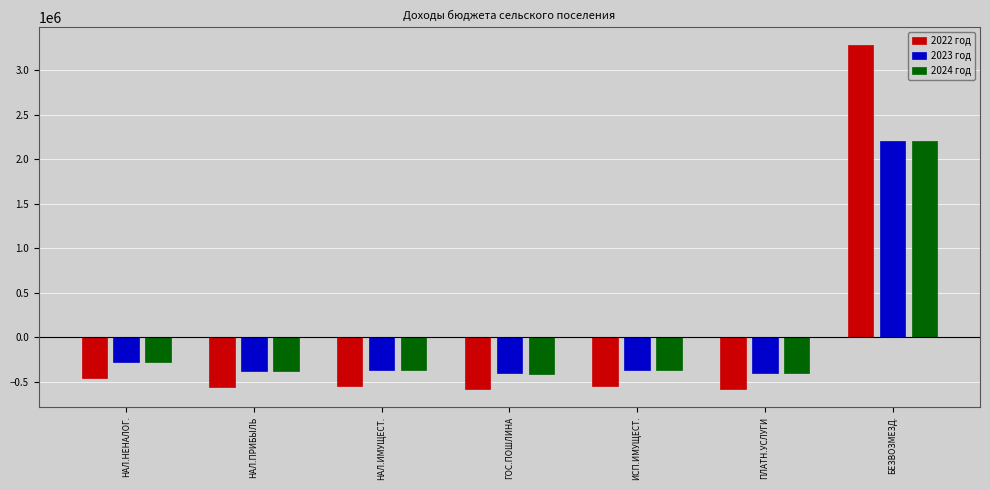

What is the sum of the 2022 год values at ИСП.ИМУЩЕСТ. and БЕЗВОЗМЕЗД.?

2742147.9